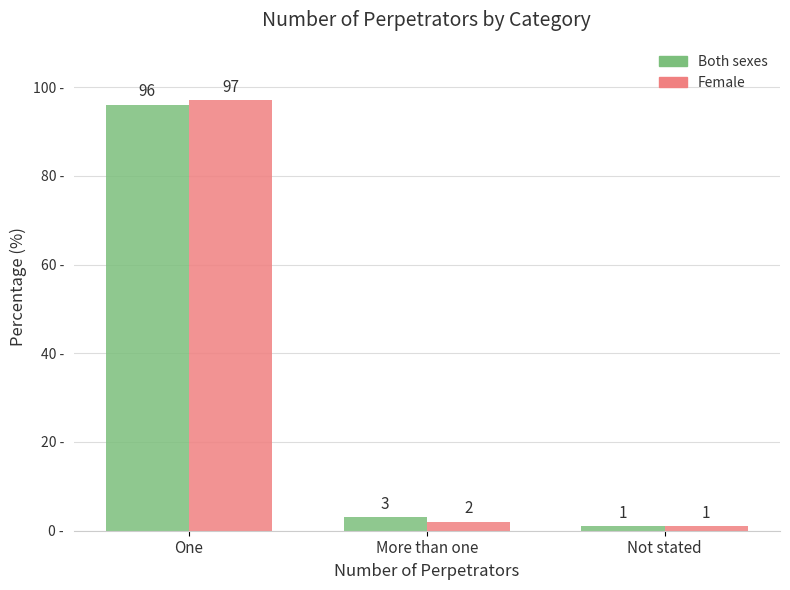

List the series in order of their peak value, highest first.

Female, Both sexes